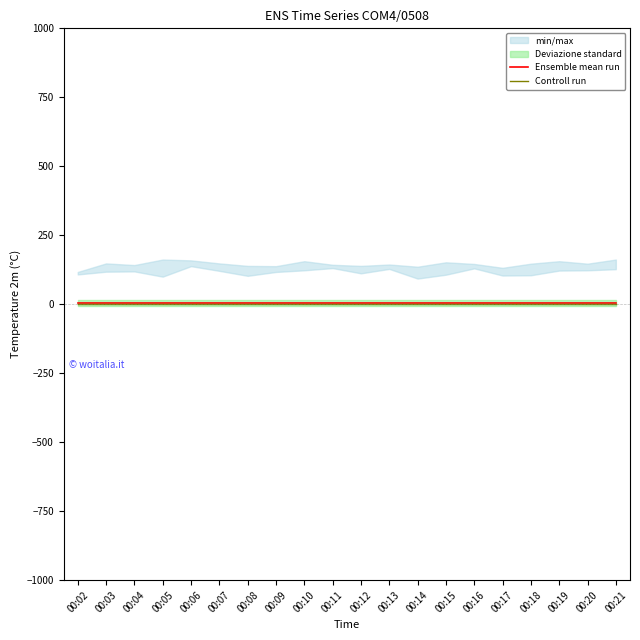

How many lines are shown in the chart?

2